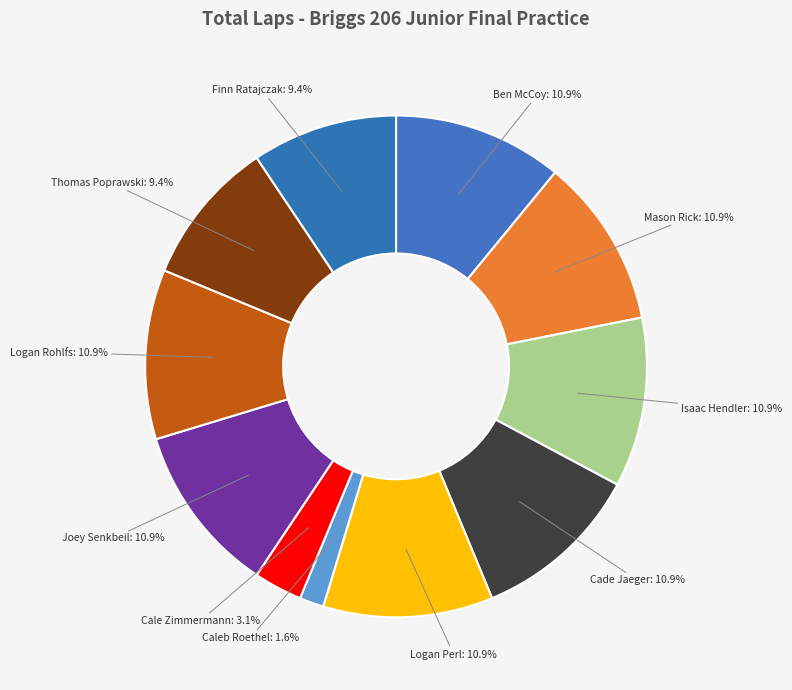

To the nearest percent, what is the combined percentage of Thomas Poprawski and Finn Ratajczak?

19%